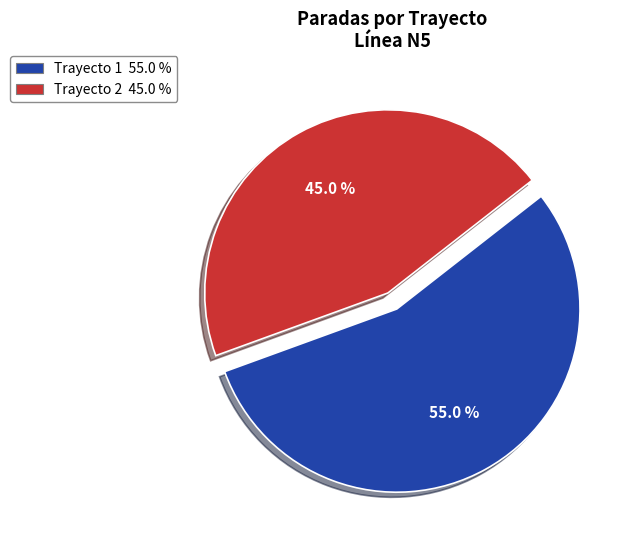

Is there a majority slice in this chart?

Yes